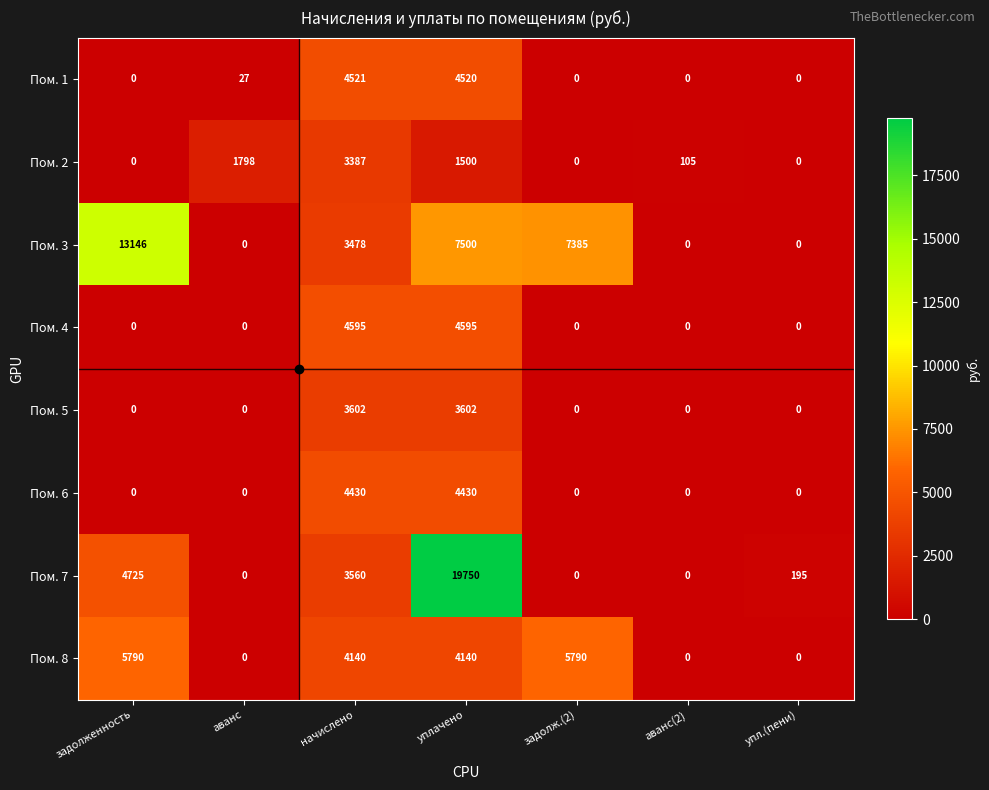

At how many categories does at least one series exceed 7608?

2